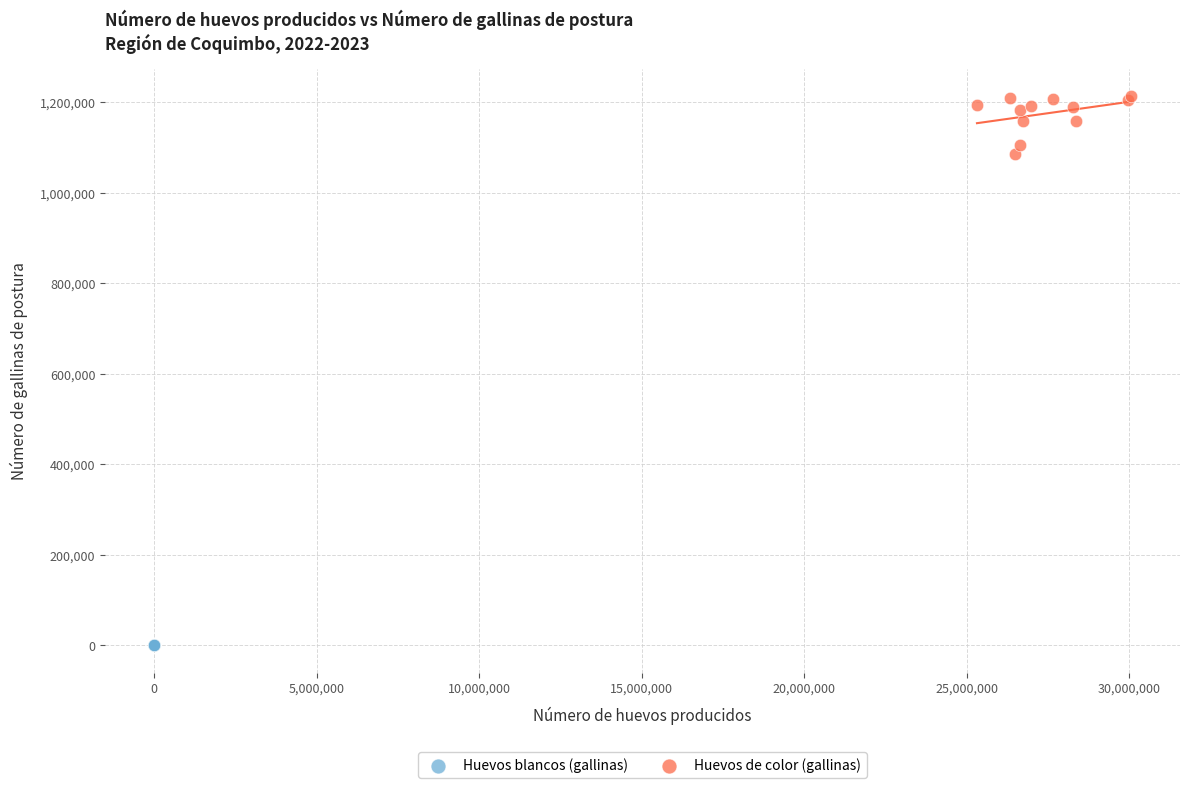

Which series reaches the maximum Y coordinate?

Huevos de color (gallinas)